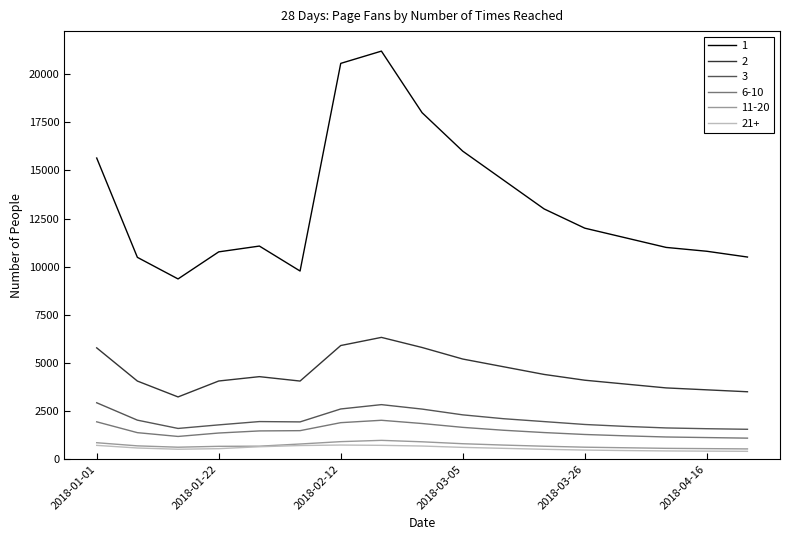

True or false: 11-20 and 3 cross at least once.

False